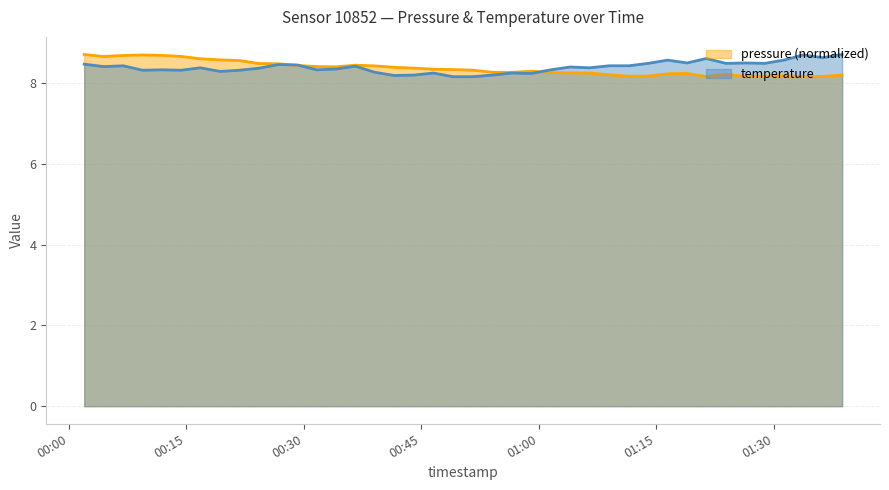

How many intersections are there between temperature and pressure?

3